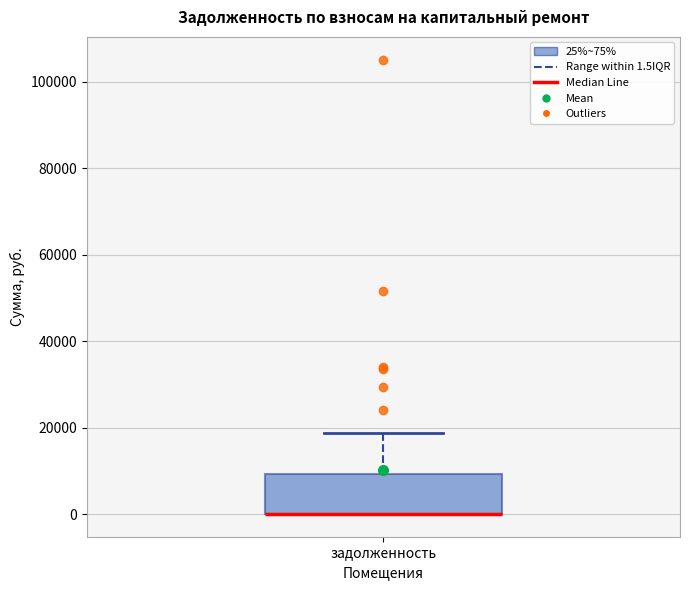

Where is the upper edge of the box for задолженность on the y-axis? The values are not printed on the chart, so give them approximately, as read against the axis.

10000